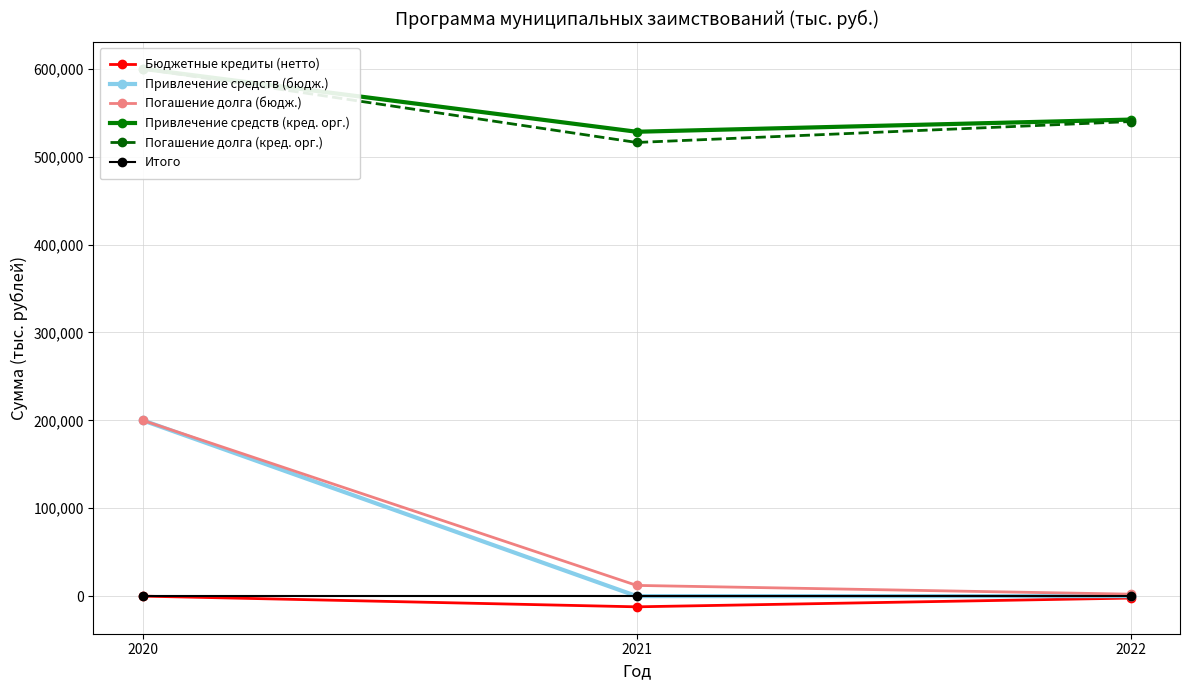

Which series has the largest total across all categories?

Привлечение средств (кред. орг.)